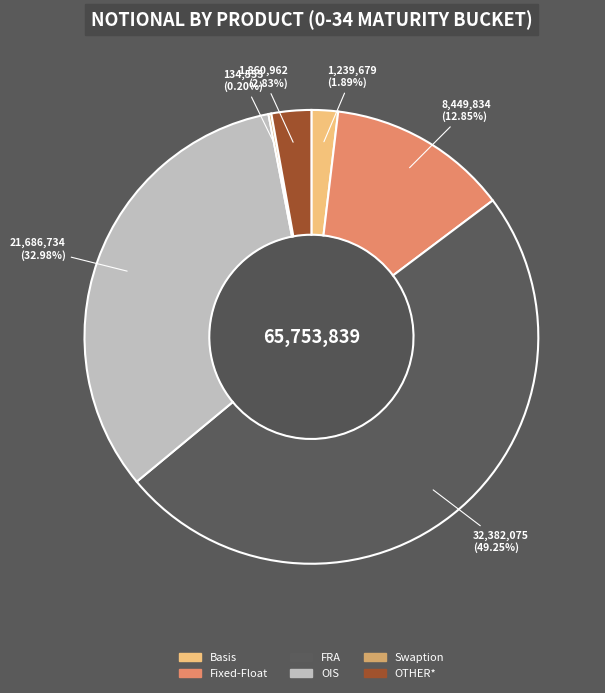

Approximately how many times larger is the value at FRA compared to OIS?

1.5